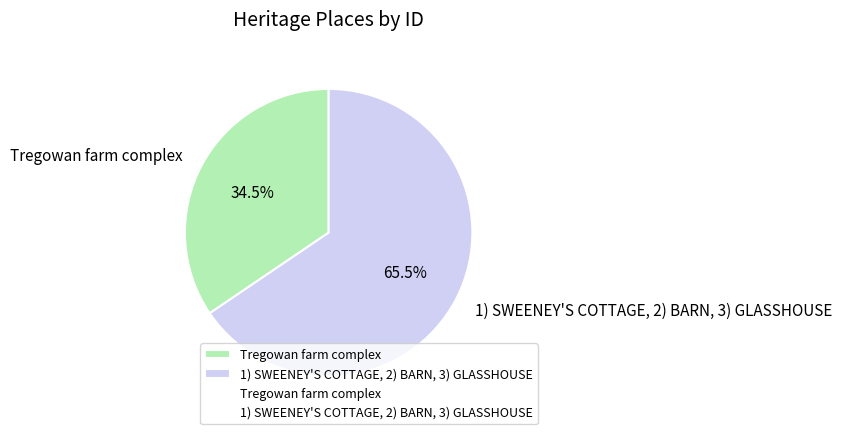

How many segments does this pie chart have?

2